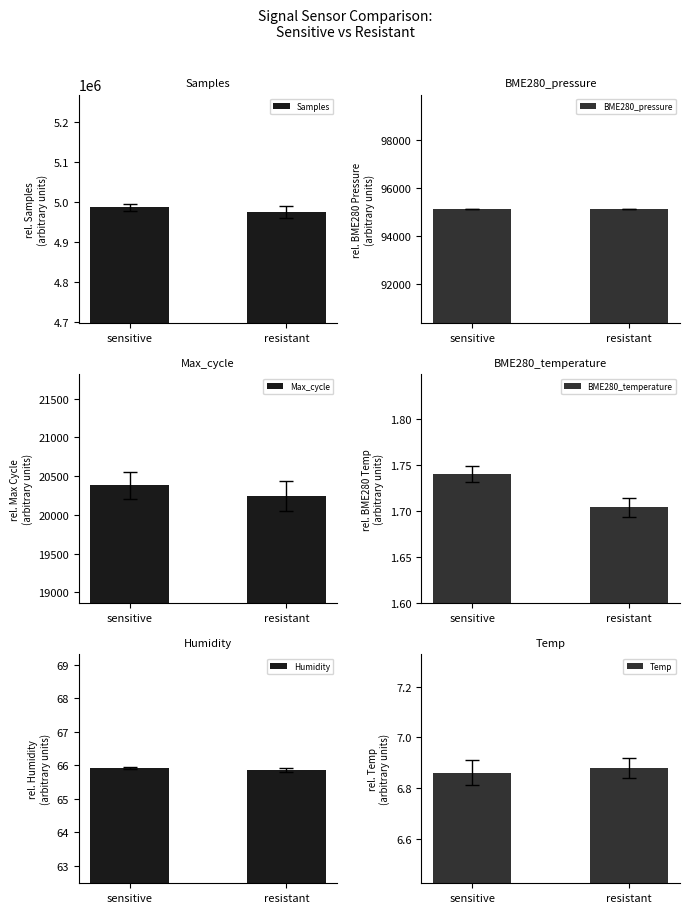

Where does the Max_cycle series first go above 20382?

sensitive